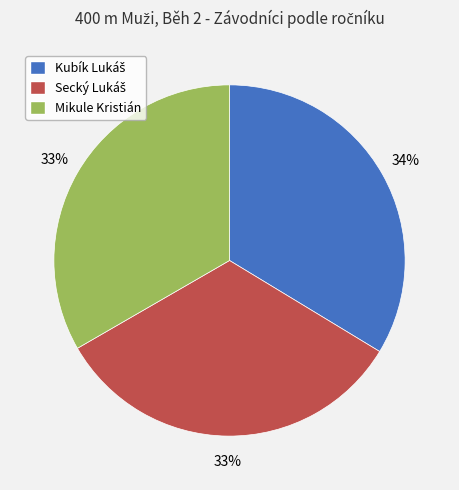

How many slices are in this pie chart?

3